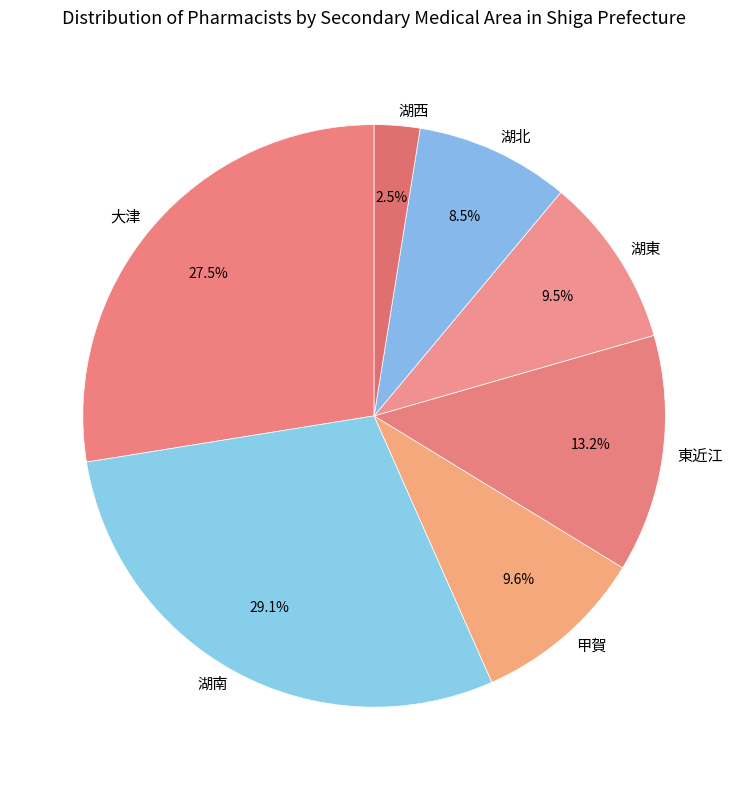

To the nearest percent, what is the difference between the largest and smallest slice percentages?

27%